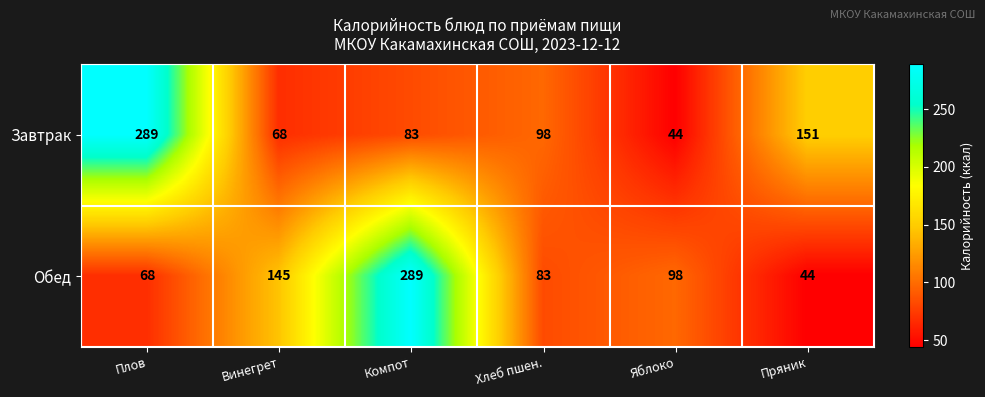

At which label does Обед first exceed 98?

Винегрет